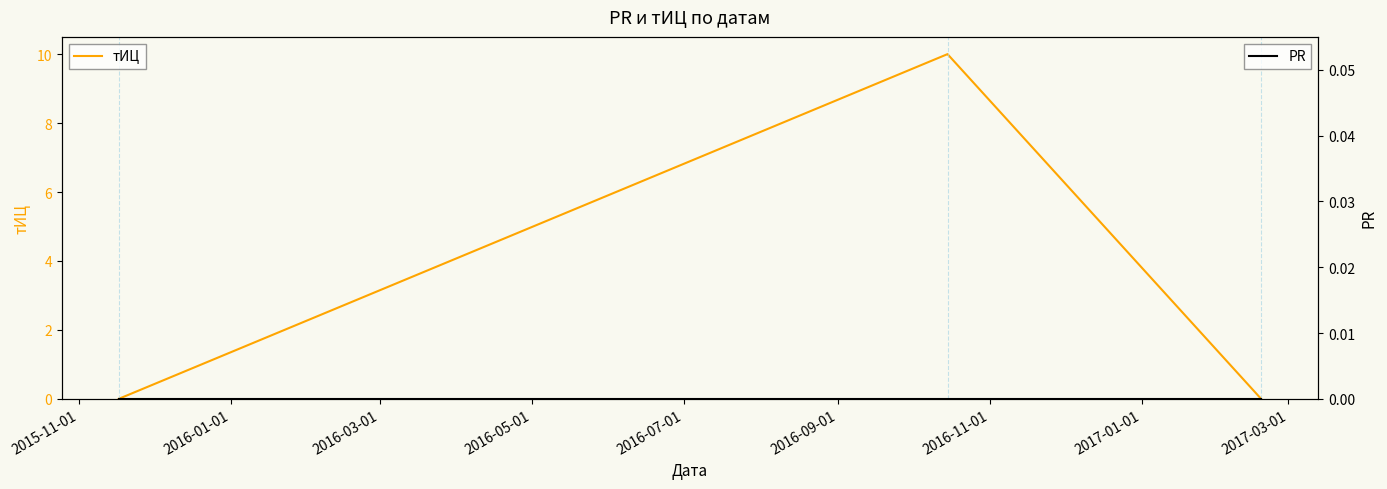

What is the maximum value for тИЦ?

10